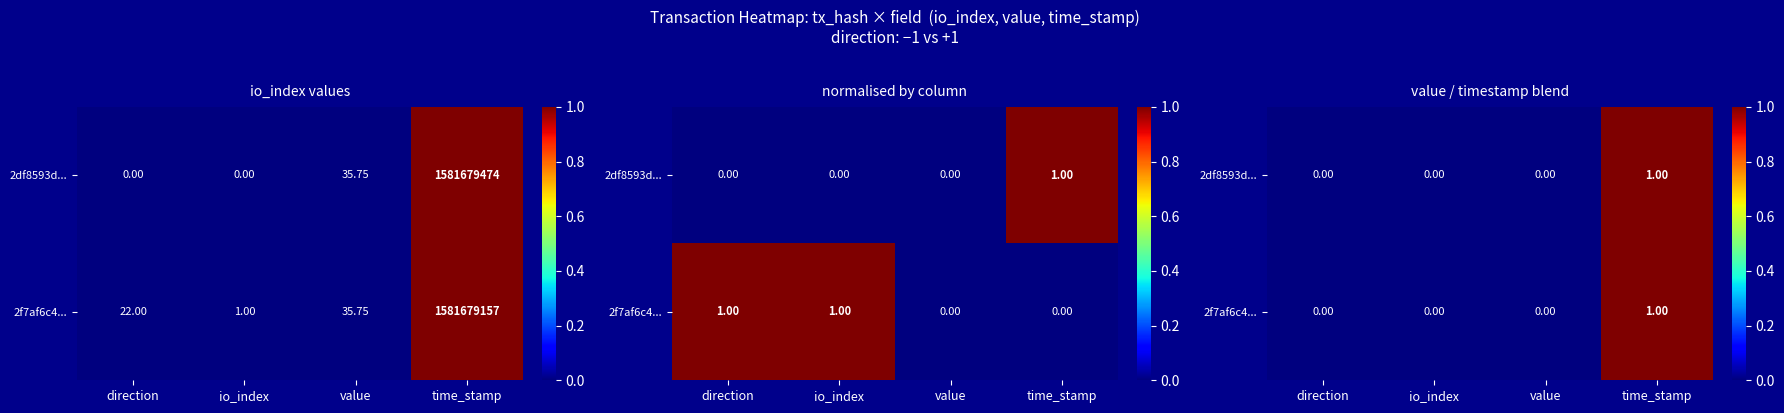

What is the difference between the maximum and minimum values in the 2df8593d... series?

1.0